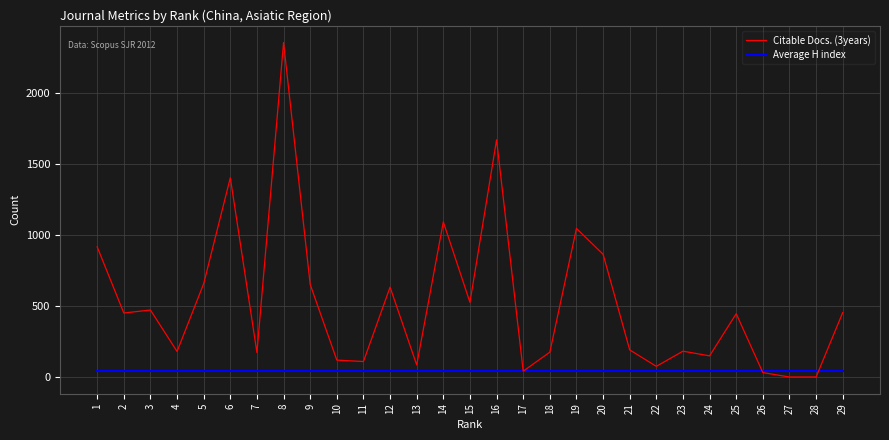

Which series has the largest total across all categories?

Citable Docs. (3years)